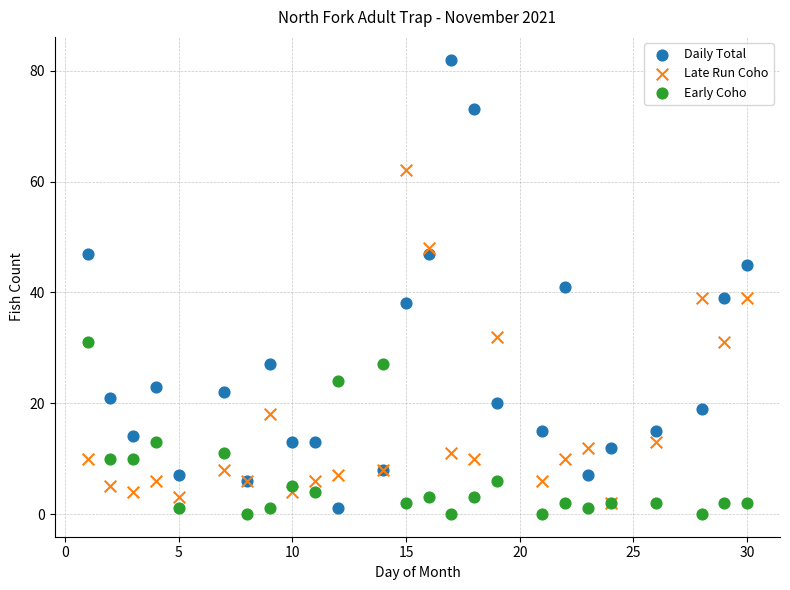

What are all the series names shown in the legend?

Daily Total, Late Run Coho, Early Coho